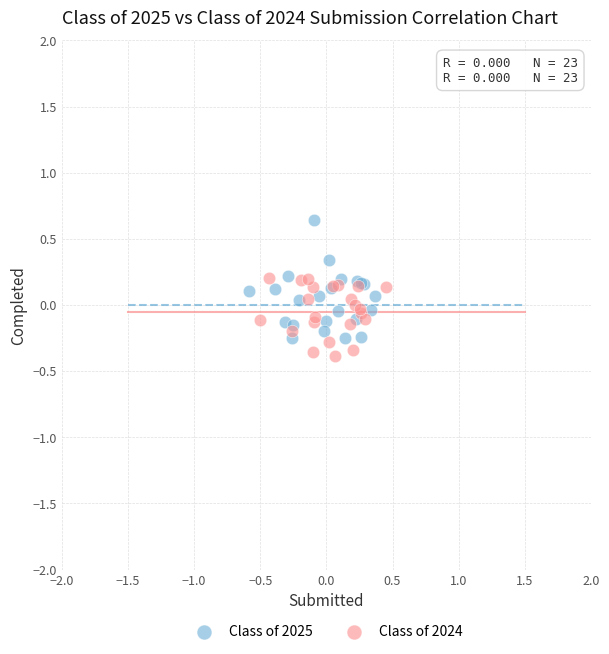

Which series has the largest Y range (max minus min)?

Class of 2025